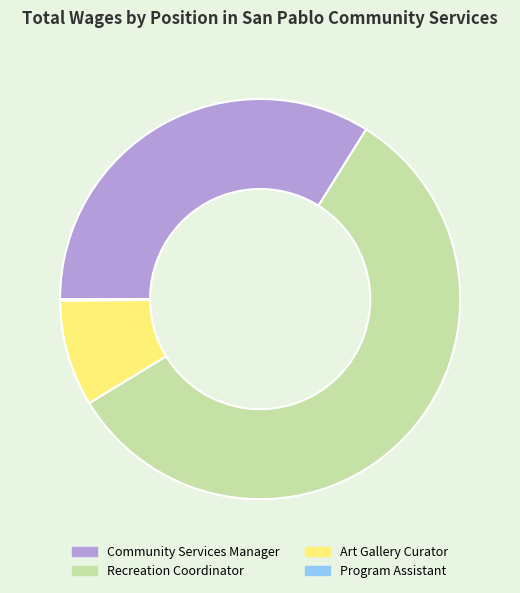

Do Recreation Coordinator and Art Gallery Curator together represent more than half of the pie?

Yes